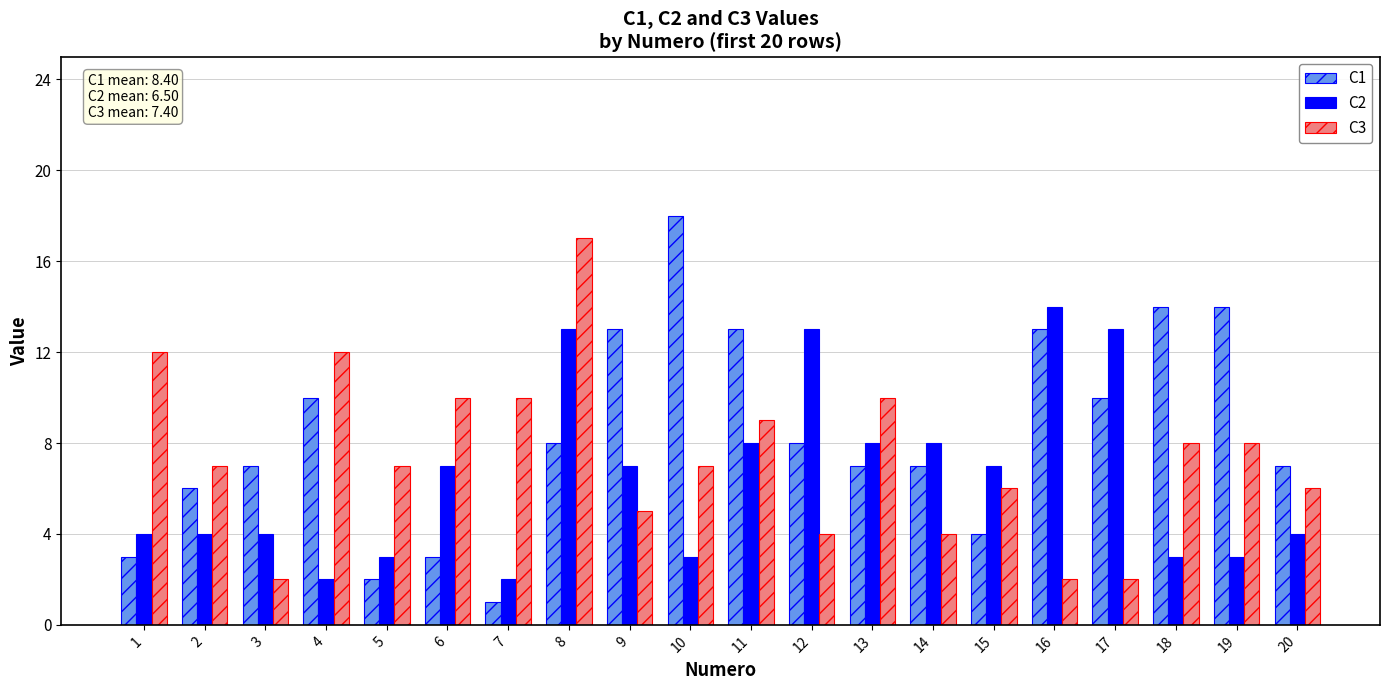

Reading left to right, list all the values displayed in this chart.

C1: 1=3	2=6	3=7	4=10	5=2	6=3	7=1	8=8	9=13	10=18	11=13	12=8	13=7	14=7	15=4	16=13	17=10	18=14	19=14	20=7
C2: 1=4	2=4	3=4	4=2	5=3	6=7	7=2	8=13	9=7	10=3	11=8	12=13	13=8	14=8	15=7	16=14	17=13	18=3	19=3	20=4
C3: 1=12	2=7	3=2	4=12	5=7	6=10	7=10	8=17	9=5	10=7	11=9	12=4	13=10	14=4	15=6	16=2	17=2	18=8	19=8	20=6